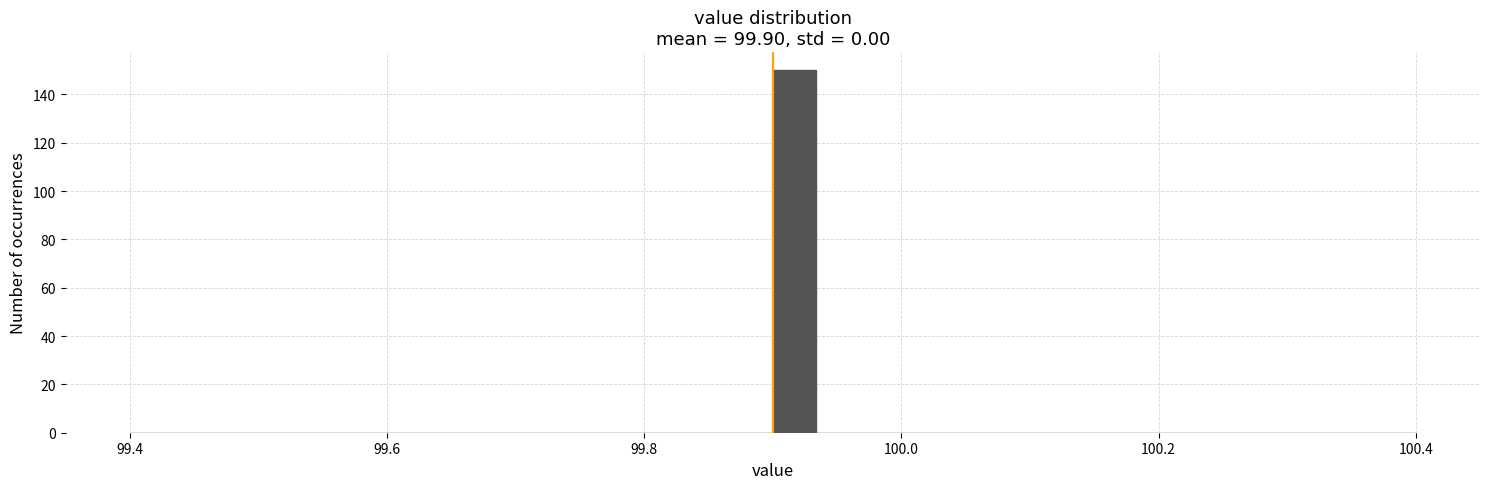

Read against the x-axis, roughly where is the centre of the tallest bar?

99.92